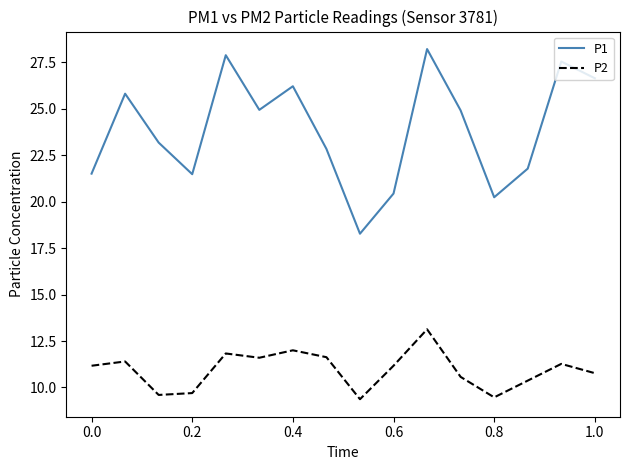

Does the chart display data point markers on the line(s)?

No